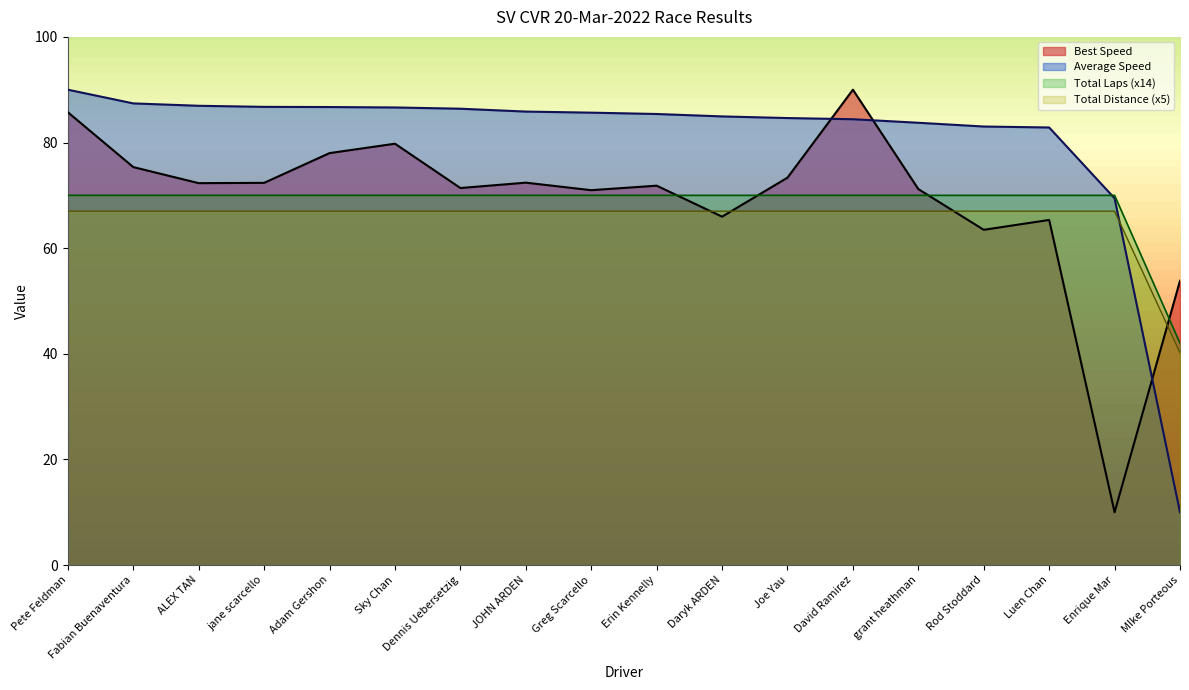

Which series changed the most between Daryk ARDEN and Enrique Mar?

Best Speed